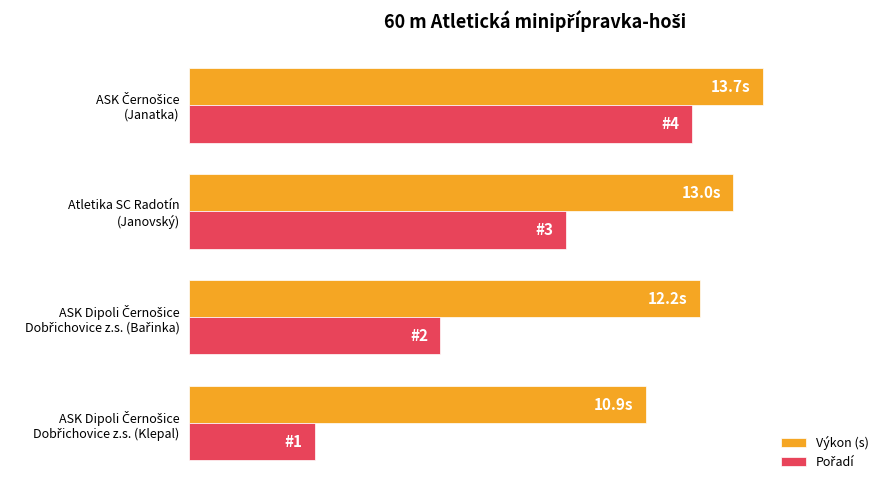

Which series has the largest range (max minus min)?

Pořadí